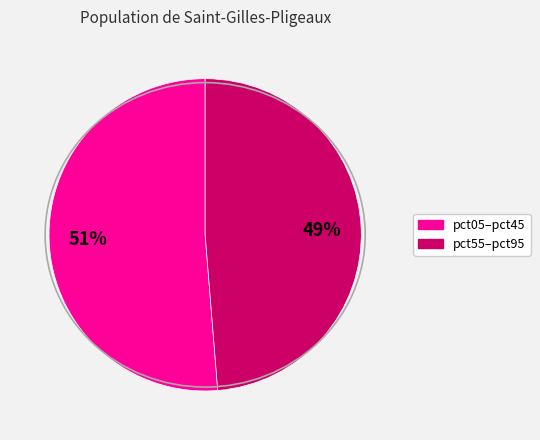

To the nearest percent, what is the average slice percentage?

50%